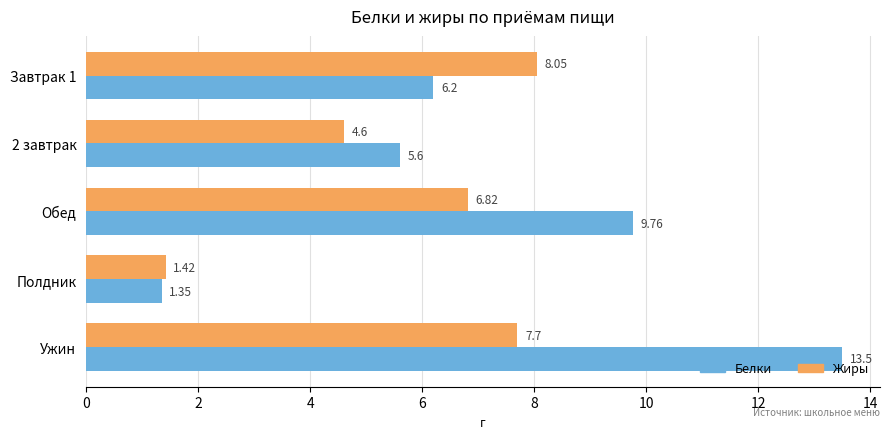

What is the sum of all Жиры values?

28.6